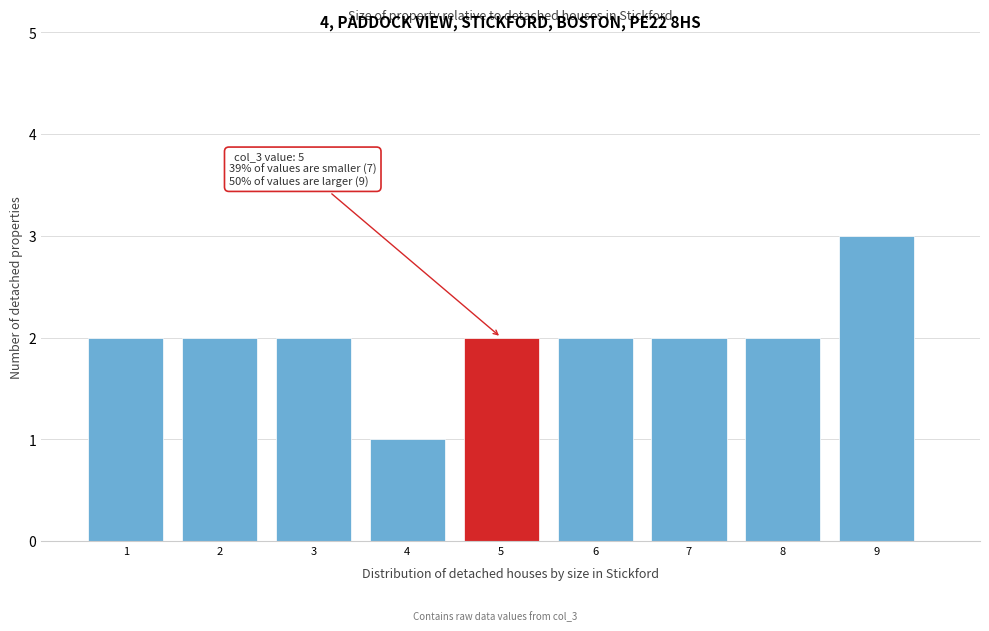

Reading left to right, list all the values displayed in this chart.

2	2	2	1	2	2	2	2	3